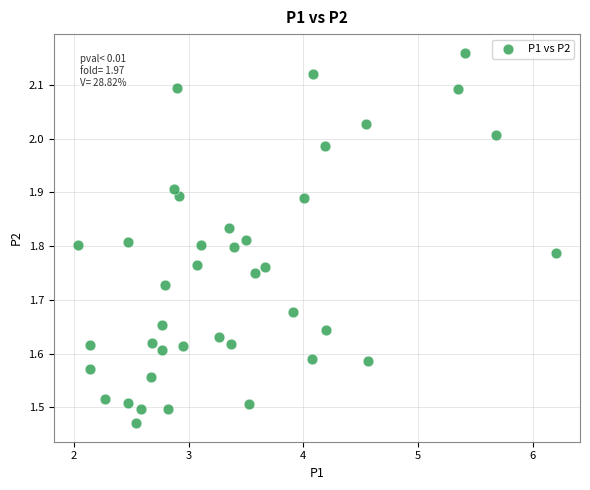

What is the range of Y values (max minus min)?

0.7